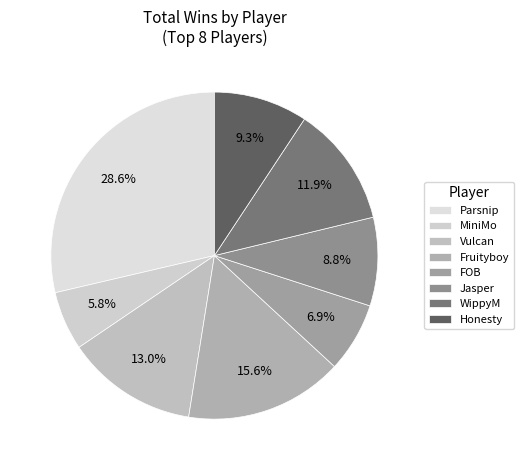

How many slices are in this pie chart?

8